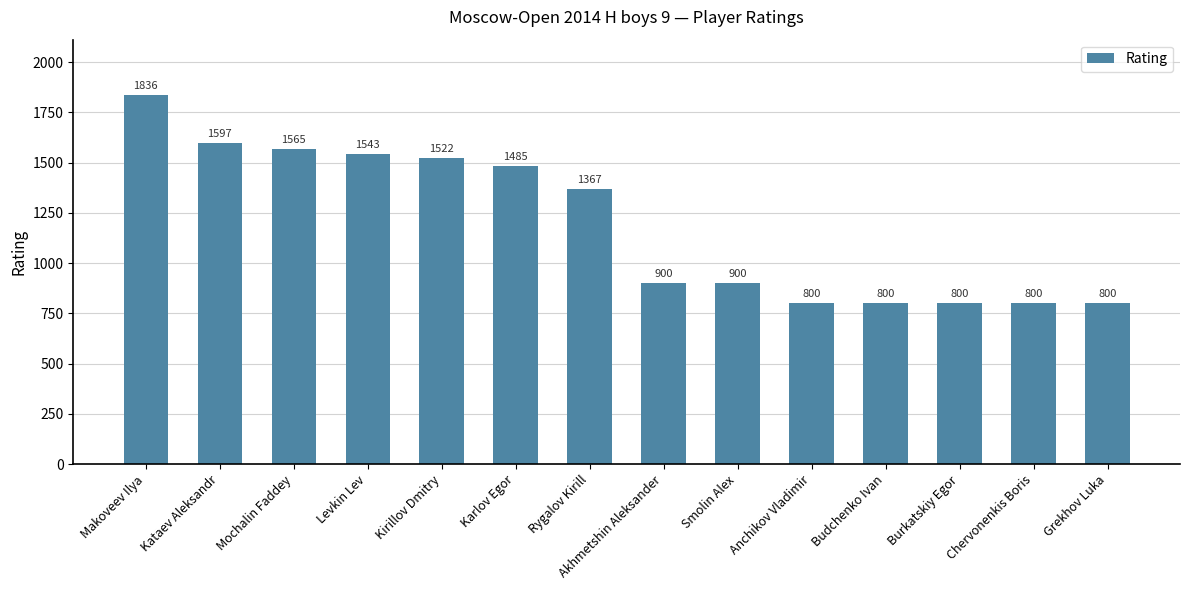

How many bars are there in total?

14